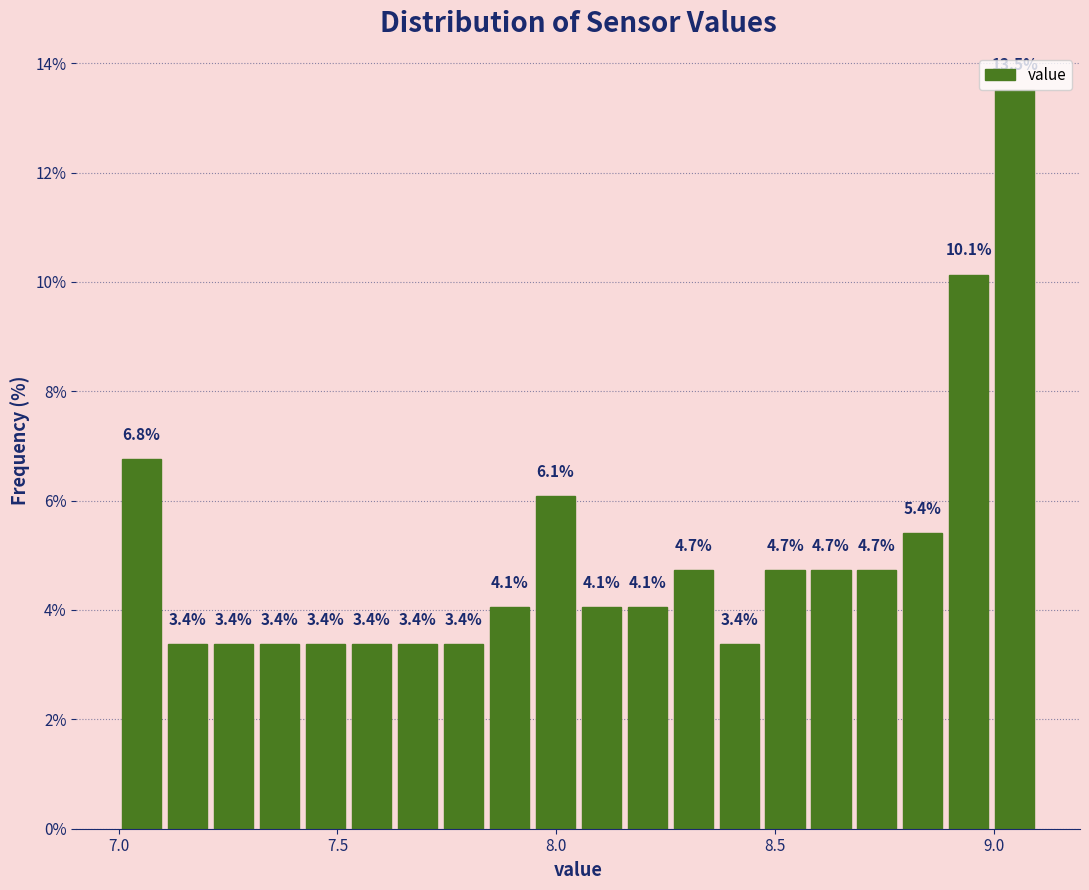

Around what value on the x-axis is the tallest bar? Give the approximate position of its centre, as read against the axis.

9.05